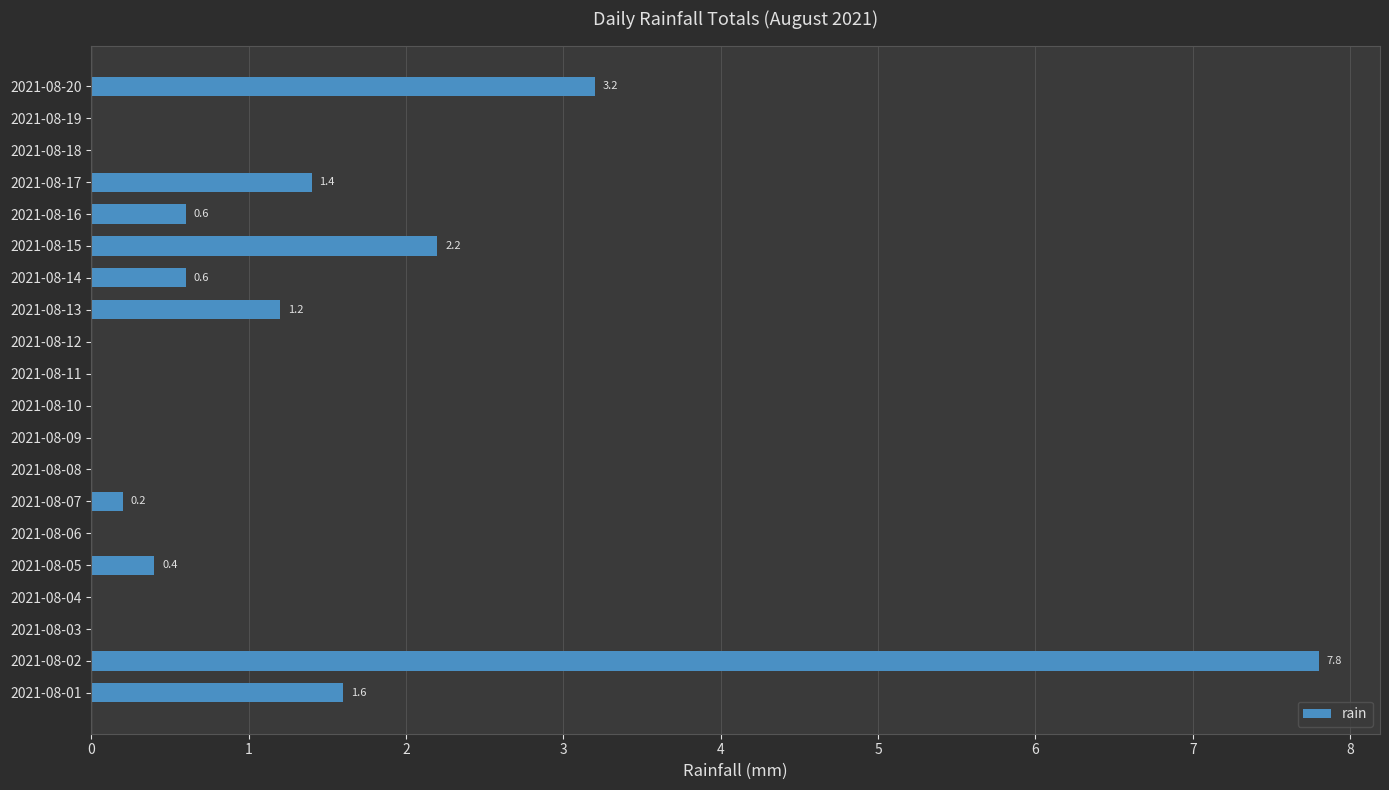

Is it true that the value at 2021-08-19 is 0.0?

True